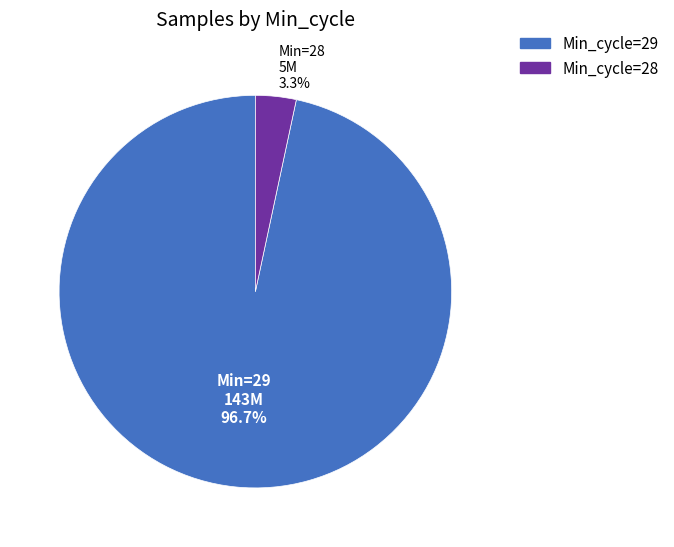

Is there any slice that represents more than half of the pie?

Yes